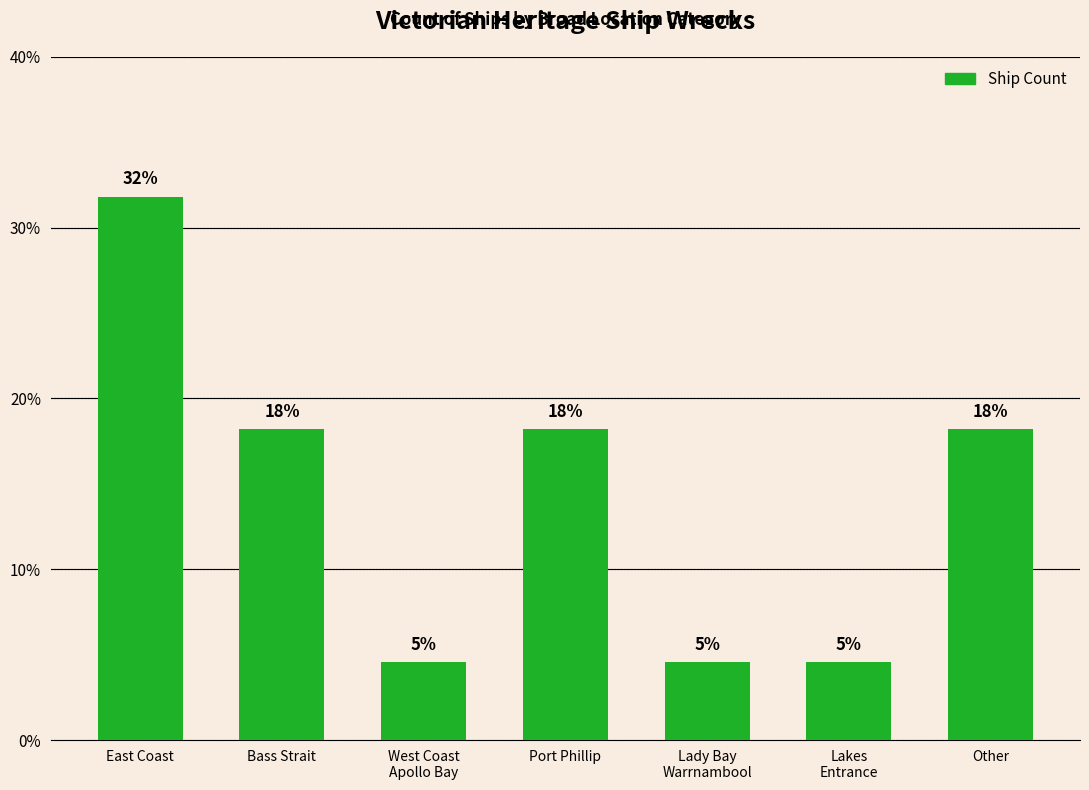

List the labels in order of value, smallest first.

West Coast
Apollo Bay, Lady Bay
Warrnambool, Lakes
Entrance, Bass Strait, Port Phillip, Other, East Coast